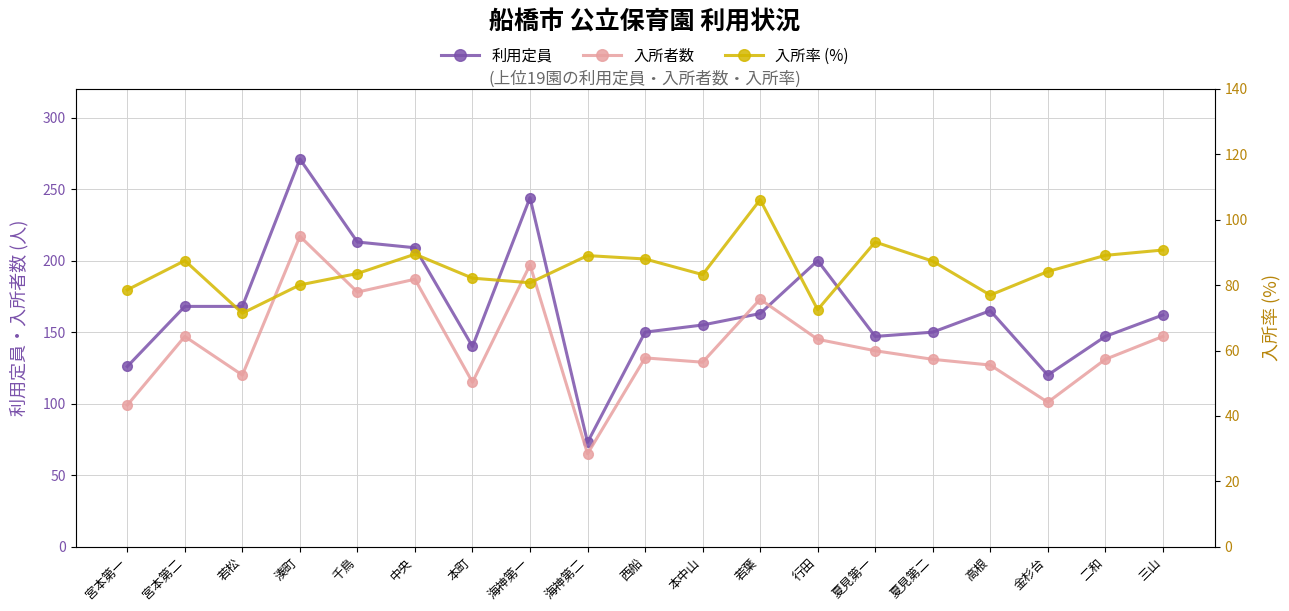

True or false: 入所者数 has a value of 115.0 at 本町.

True